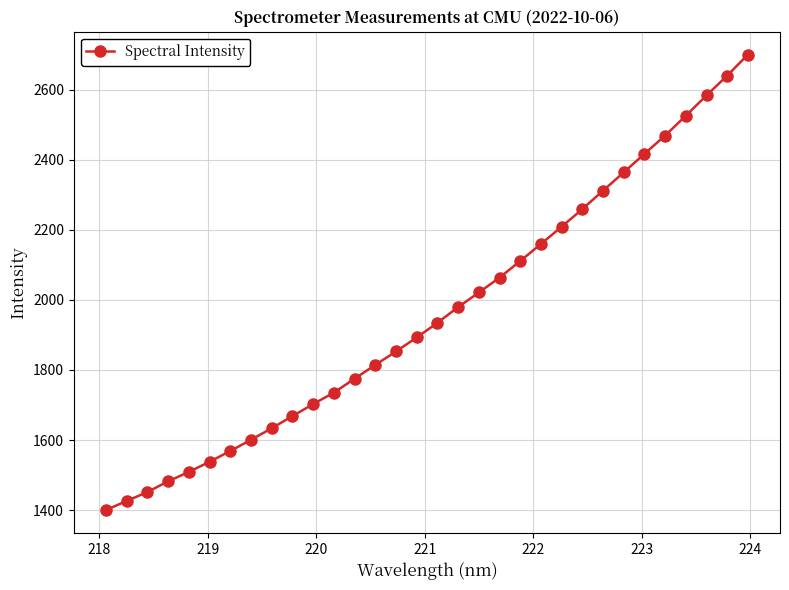

What is the value of the 8th point from the left?

1600.8